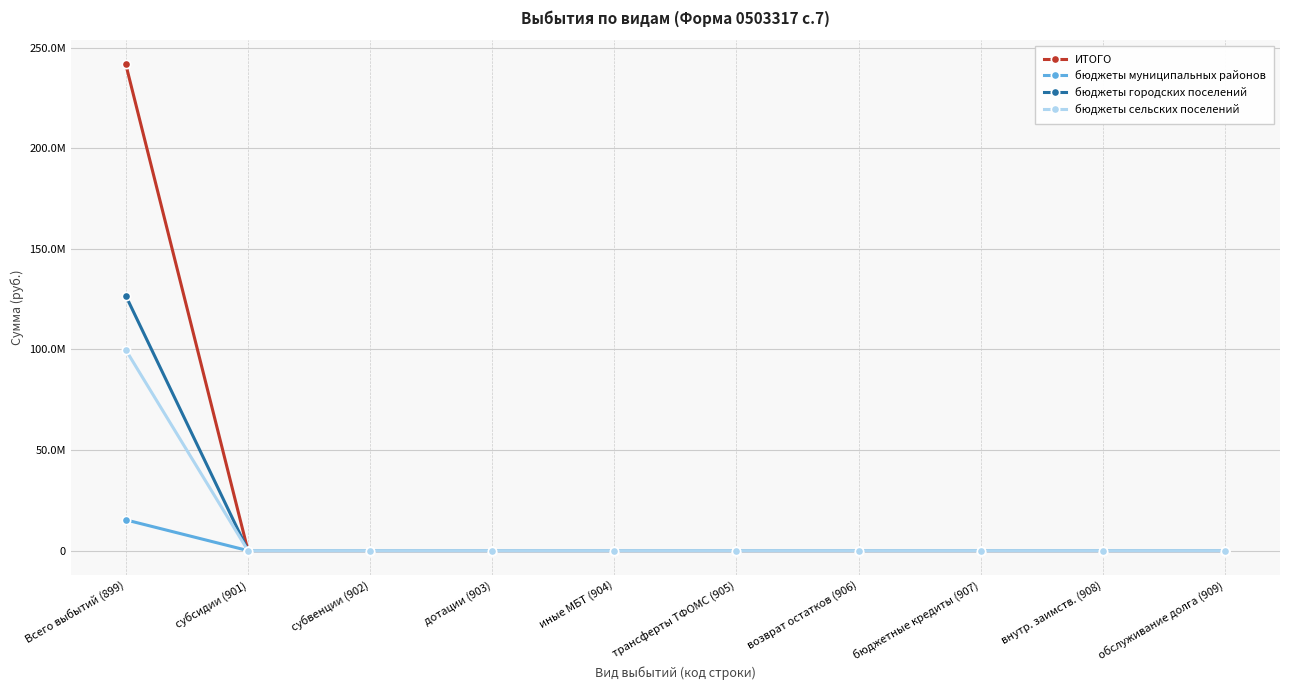

Which series changed the most between дотации (903) and иные МБТ (904)?

ИТОГО